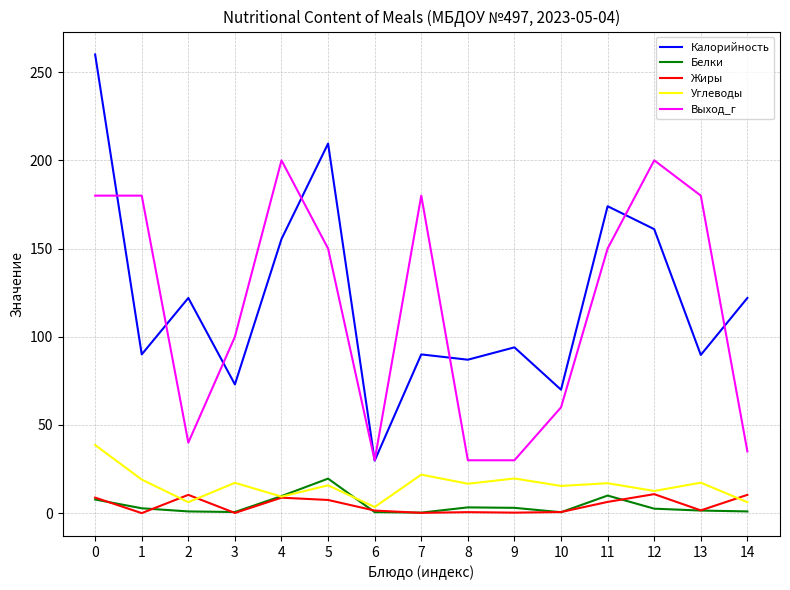

True or false: Выход_г and Углеводы intersect in this chart.

False